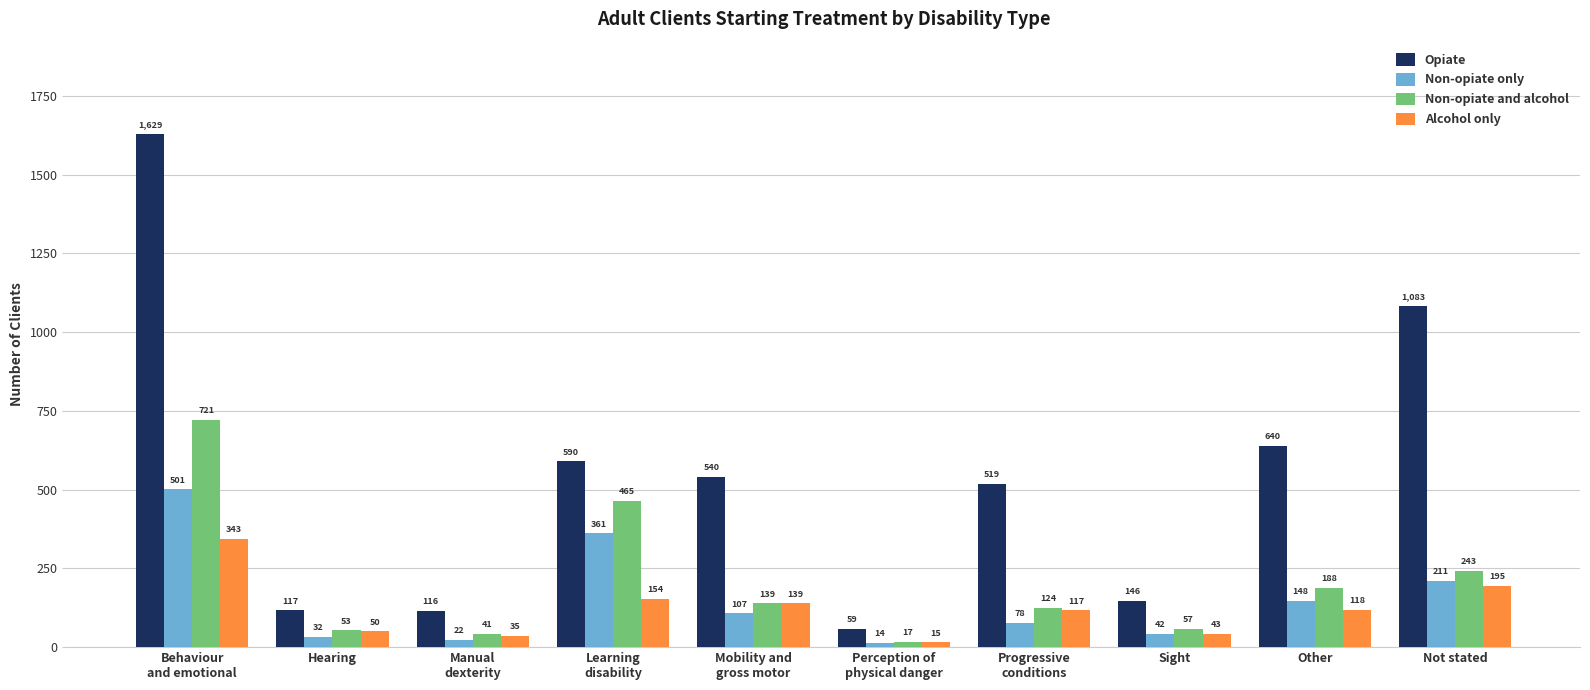

Is it true that Non-opiate and alcohol equals 57 at Sight?

True